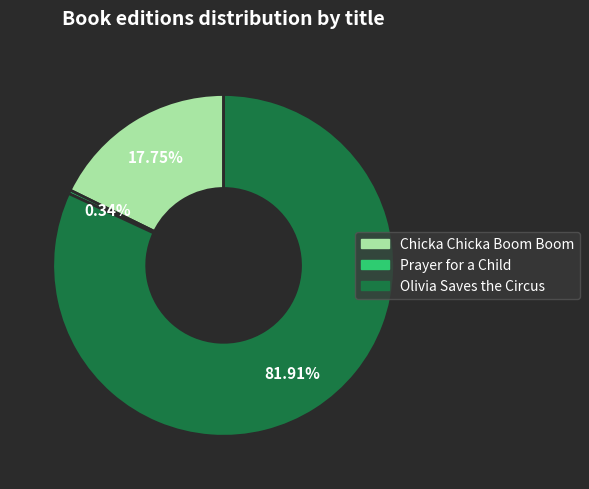

Which has a higher value, Olivia Saves the Circus or Chicka Chicka Boom Boom?

Olivia Saves the Circus